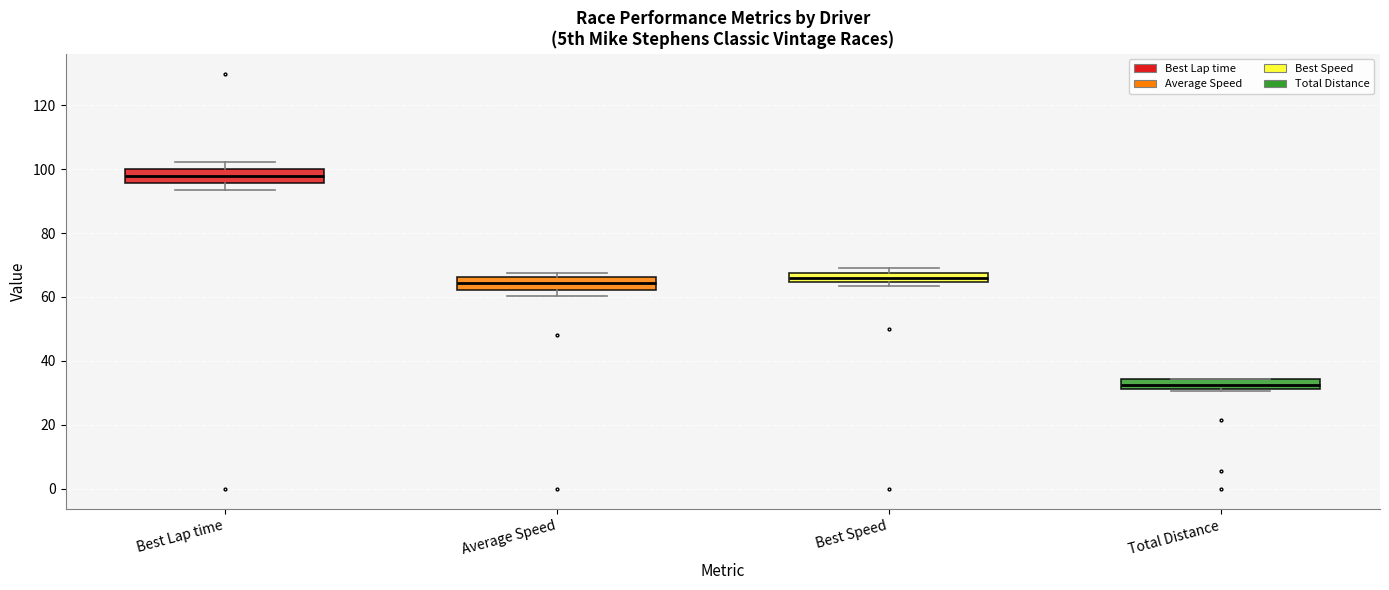

Where does the median line of the box for Best Lap time sit on the y-axis? The values are not printed on the chart, so give them approximately, as read against the axis.

98